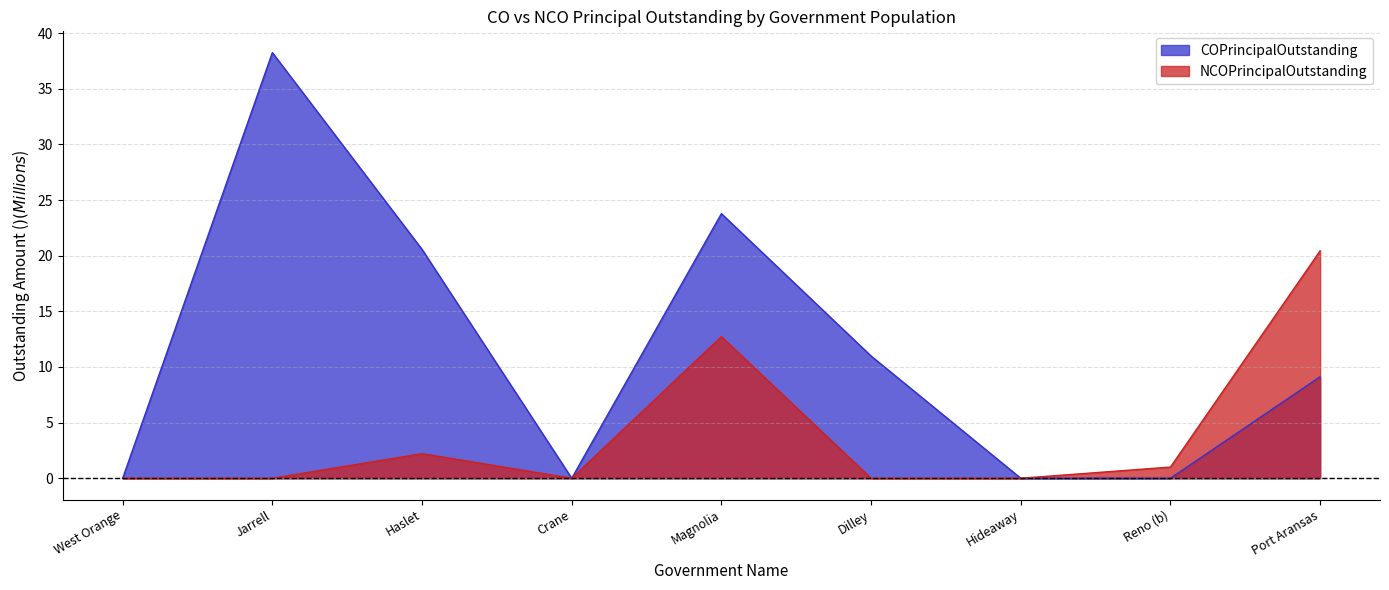

How many lines are shown in the chart?

2